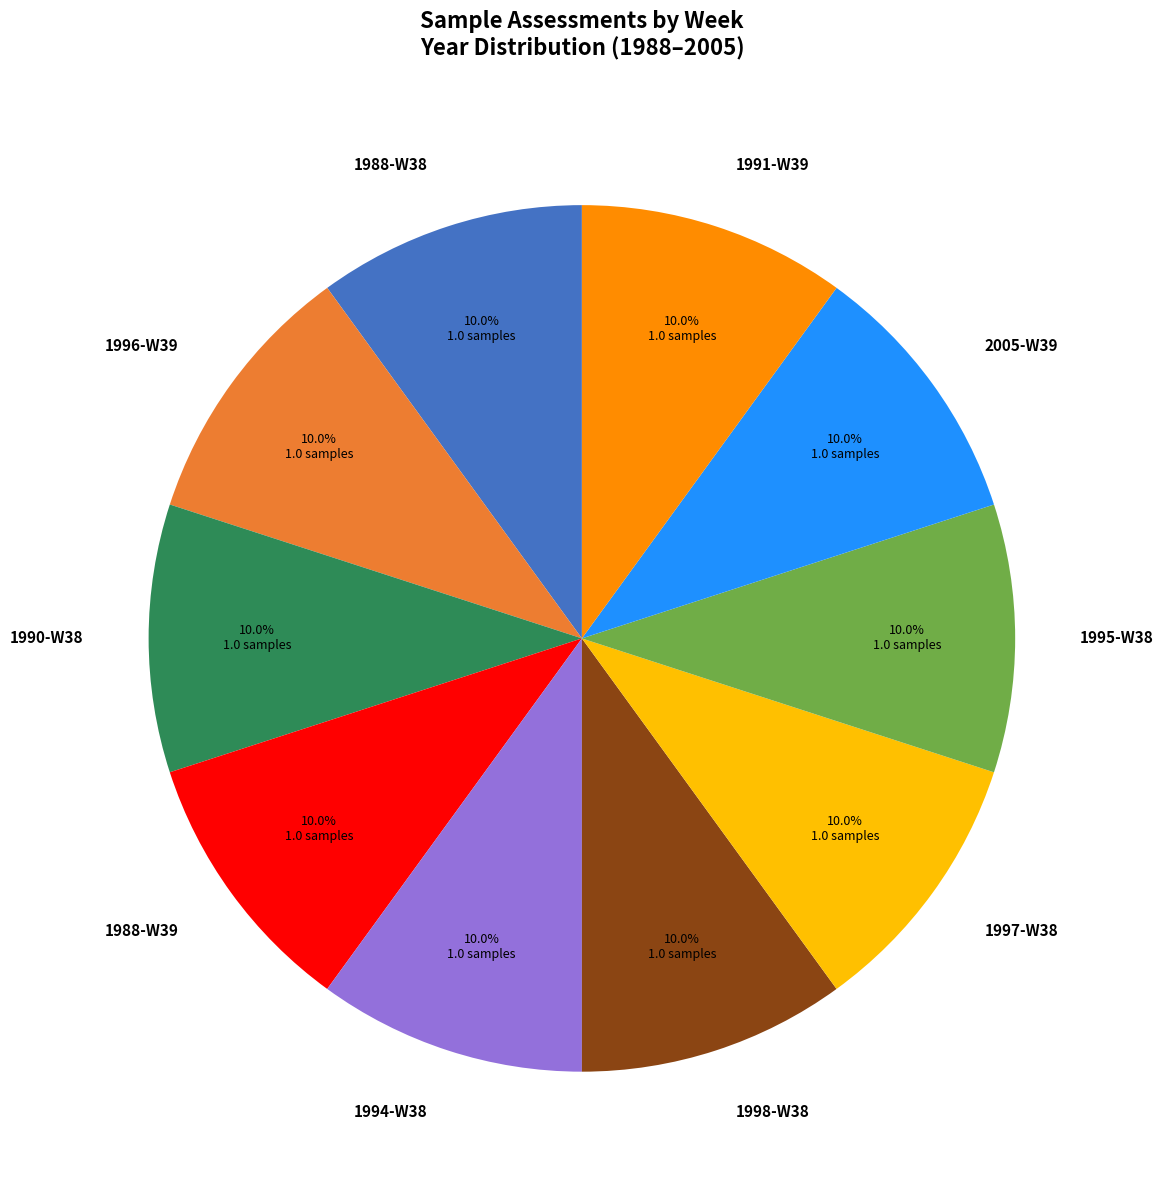

Do 1998-W38 and 1996-W39 together represent more than half of the pie?

No